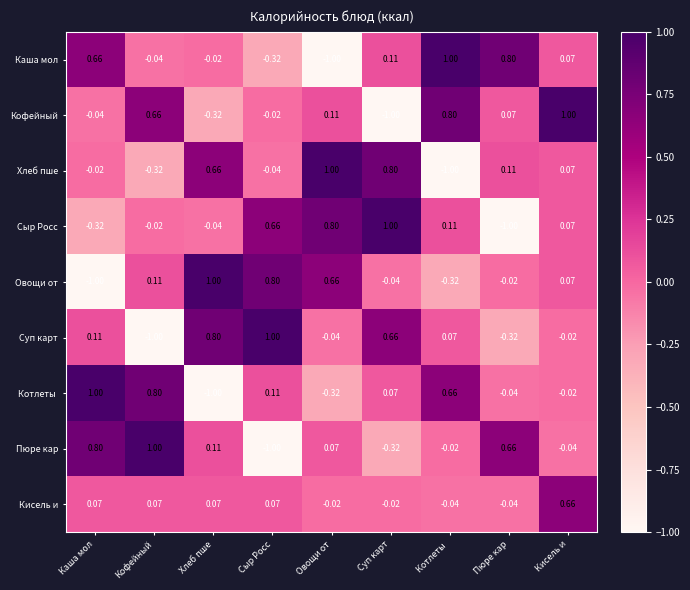

At which category is the sum across all series the highest?

Кисель и